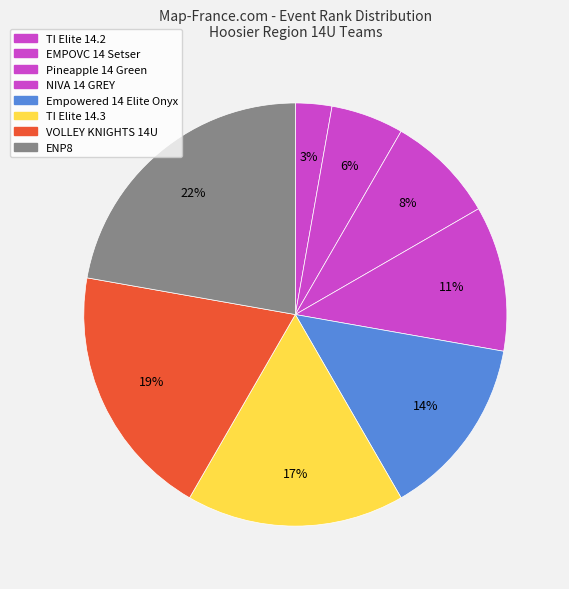

Count the number of slices in the pie.

8